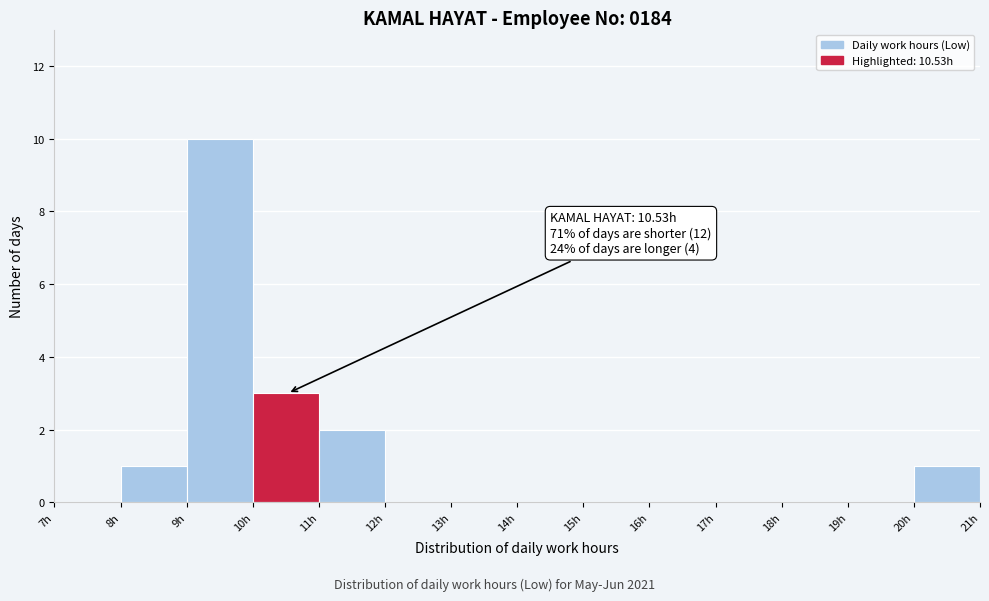

Over which range of the x-axis is the bar tallest?

9 to 10